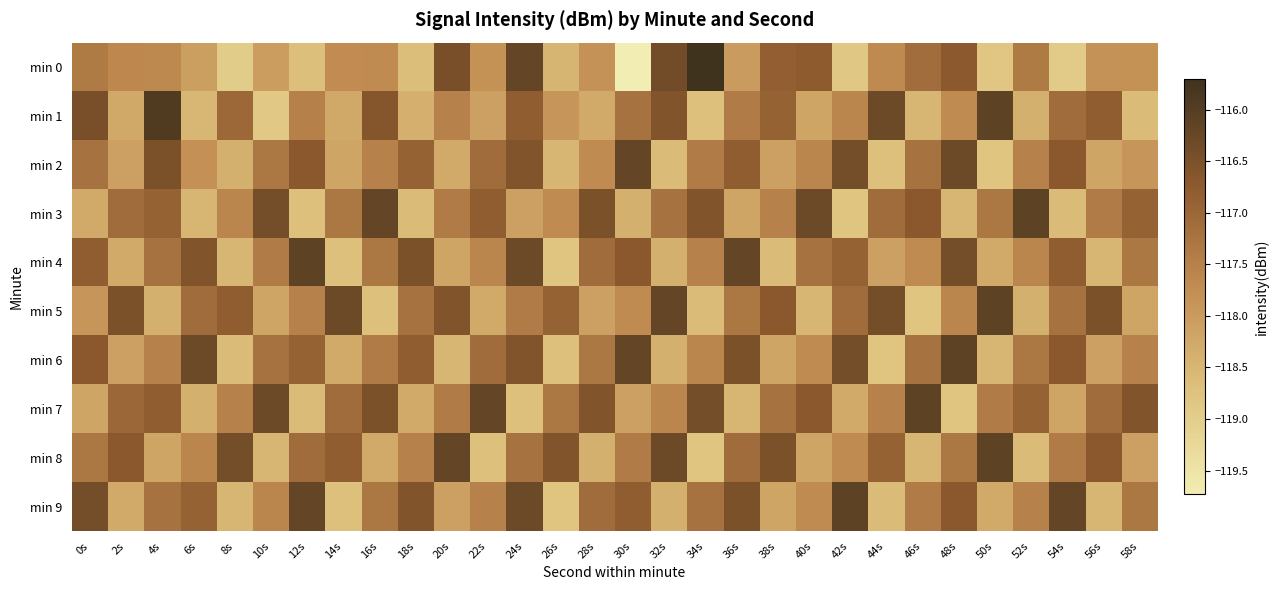

Which series has the widest spread of values?

min 0